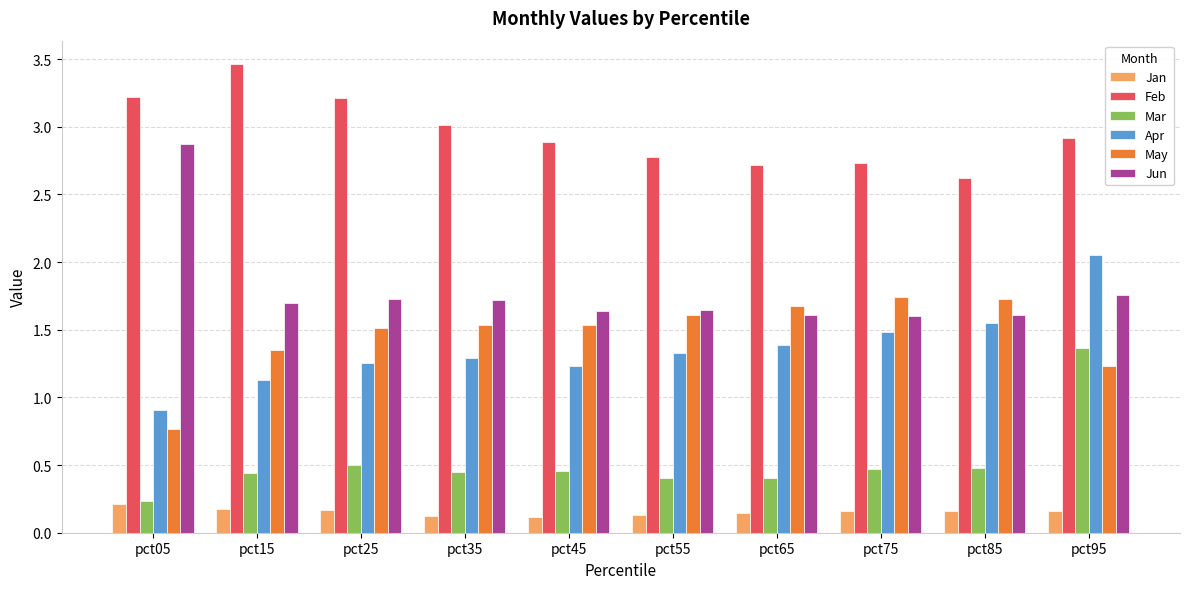

What is the sum of all May values?

14.7